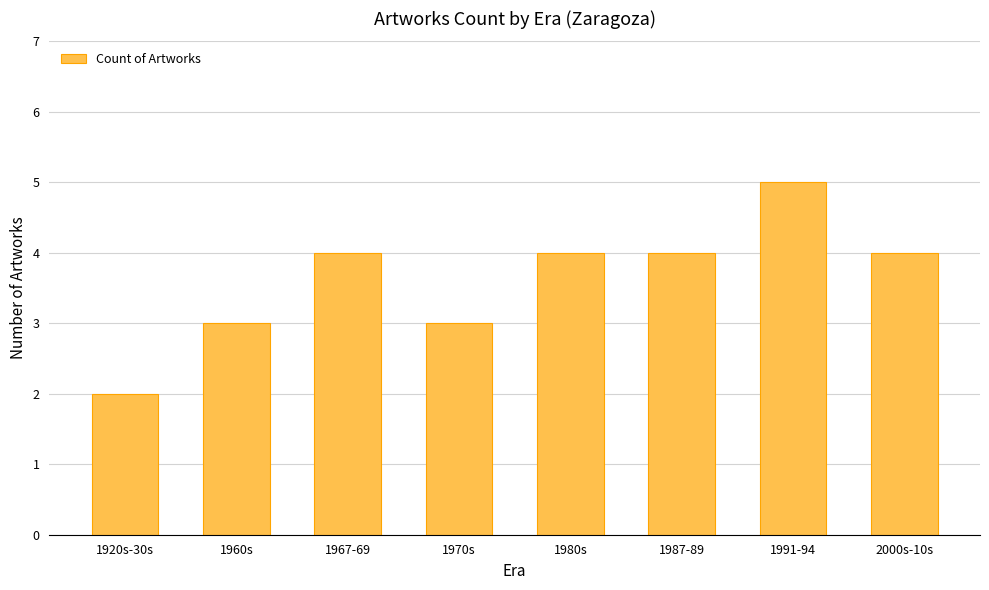

What is the label of the 4th bar from the right?

1980s